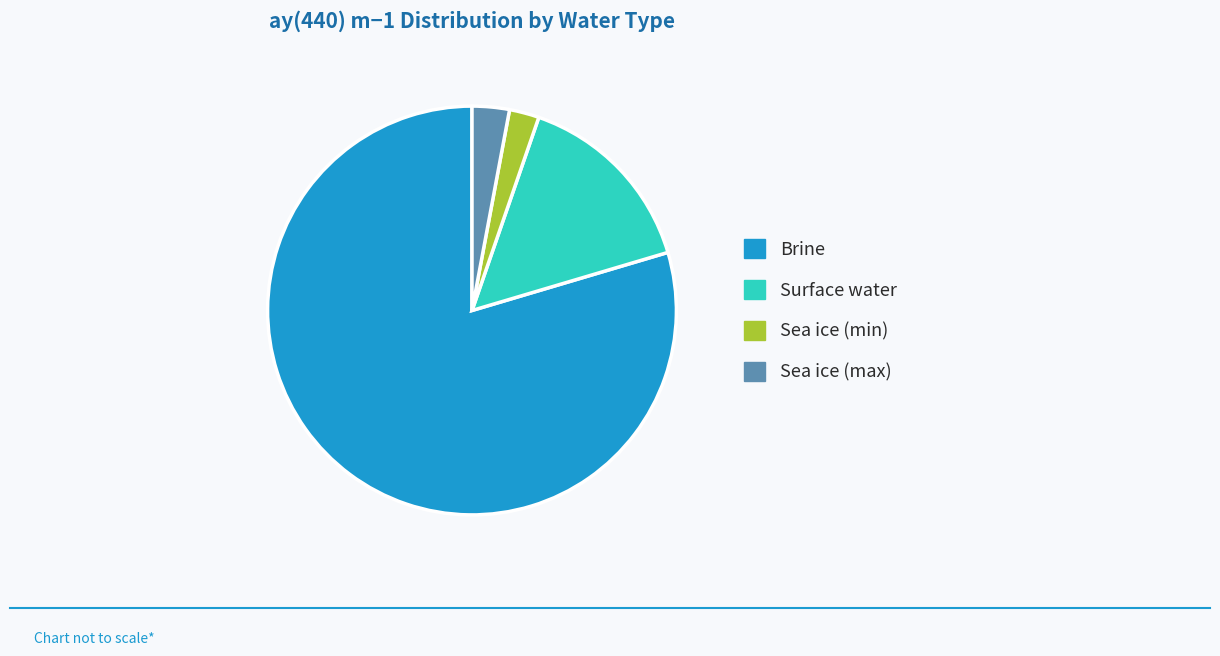

Rank the categories by value from lowest to highest.

Sea ice (min), Sea ice (max), Surface water, Brine